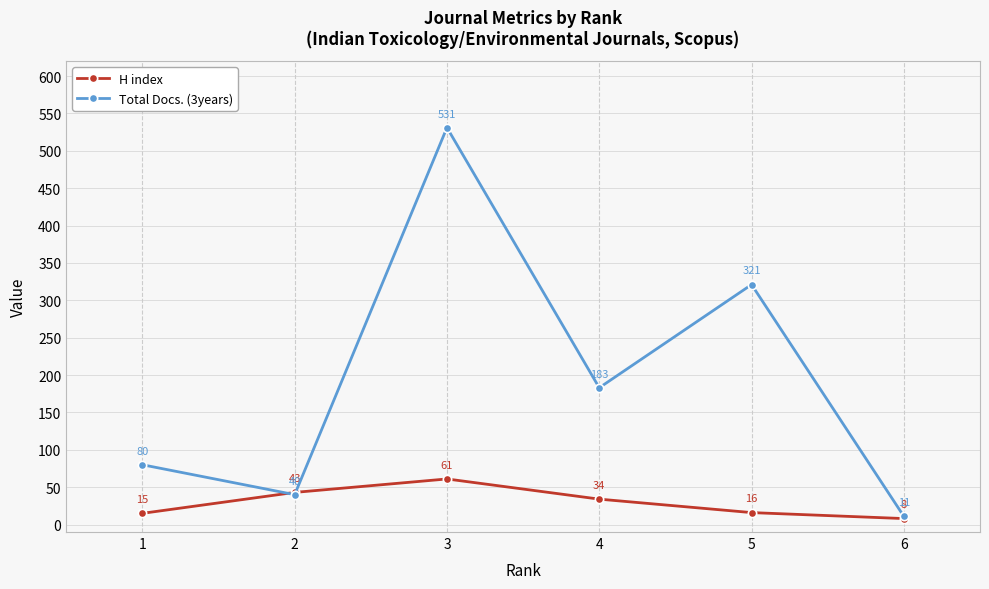

Which category has the lowest value across all series?

6